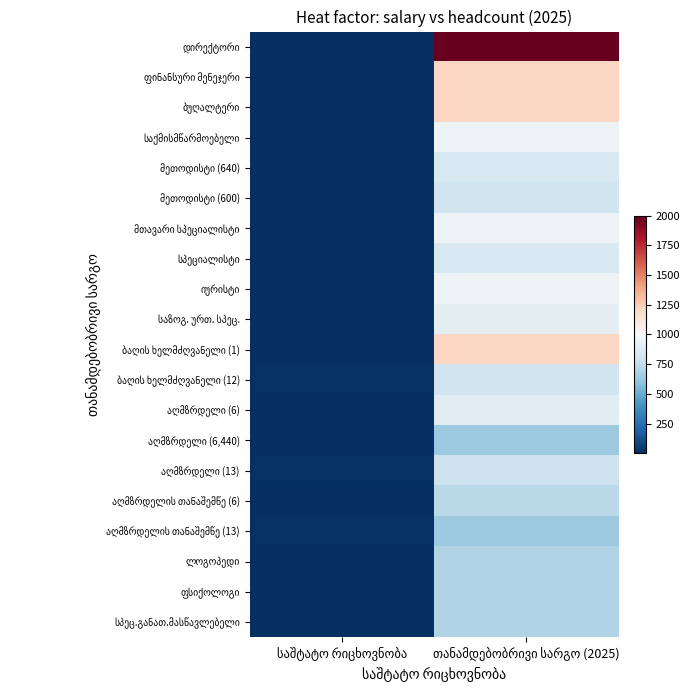

True or false: სპეციალისტი has a value of 1 at საშტატო რიცხოვნობა.

False